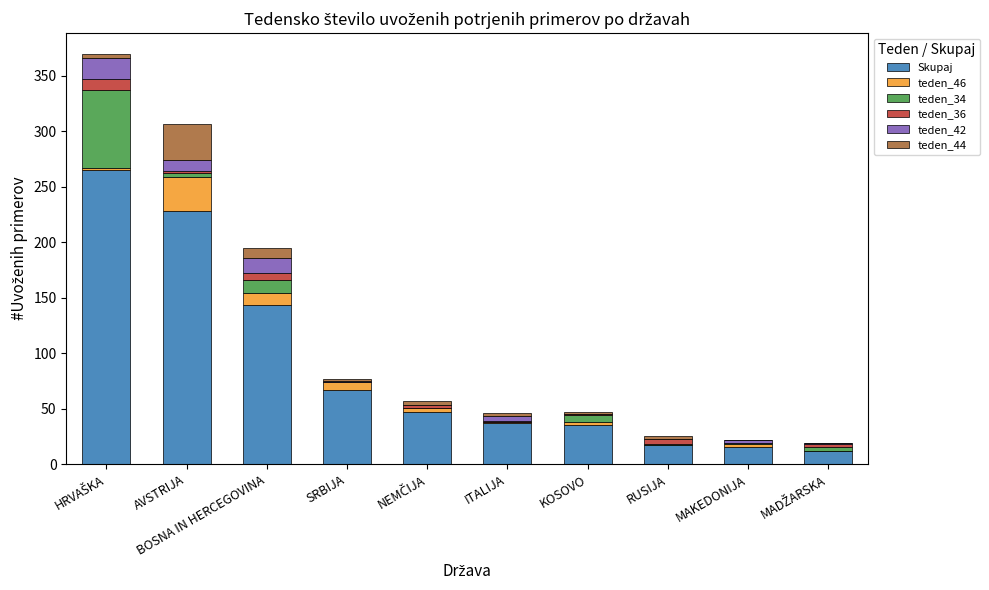

What is the highest value of the Skupaj series?

265